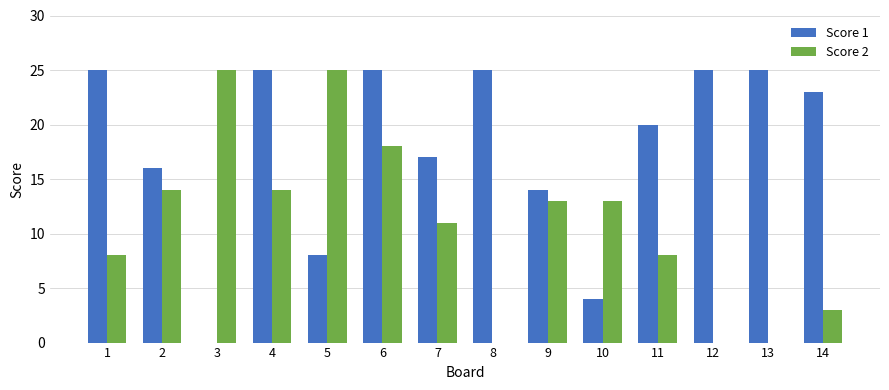

How many distinct data groups are displayed?

2